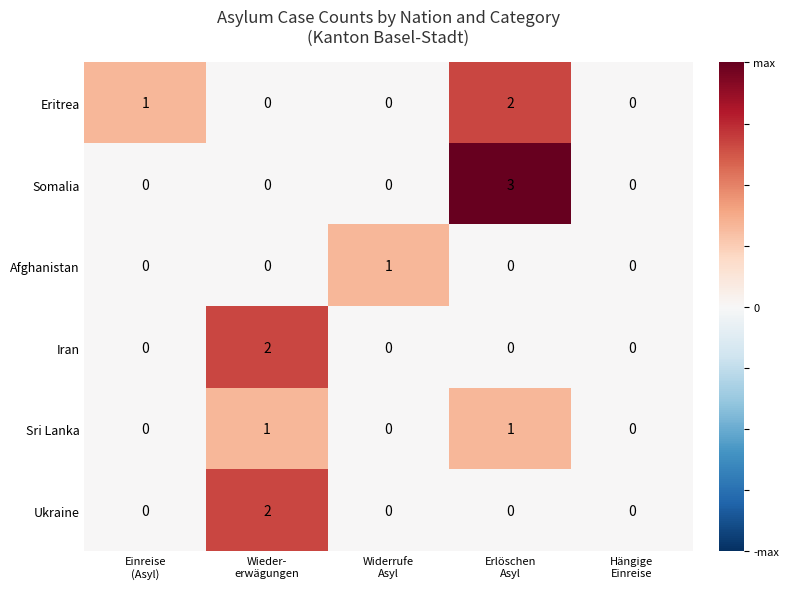

How many distinct data groups are displayed?

6